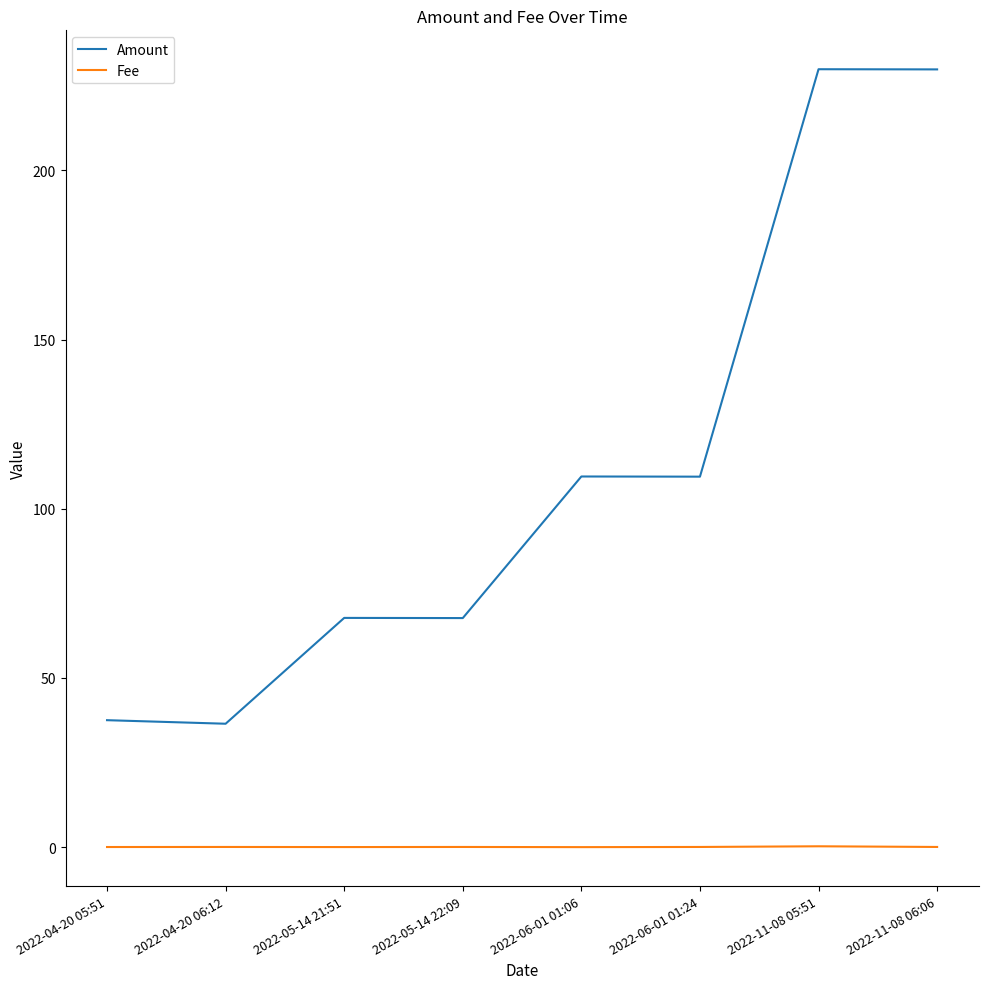

Which series has the widest spread of values?

Amount